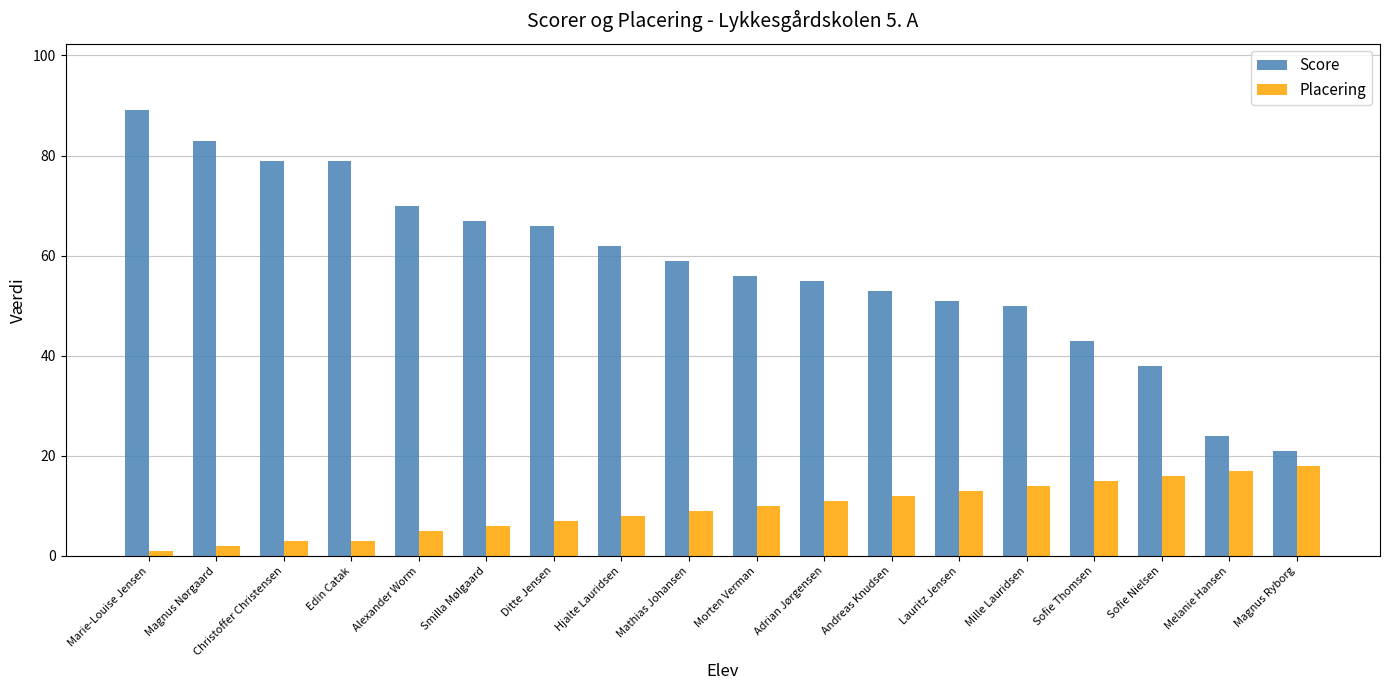

Rank the series at Edin Catak from highest to lowest value.

Score, Placering